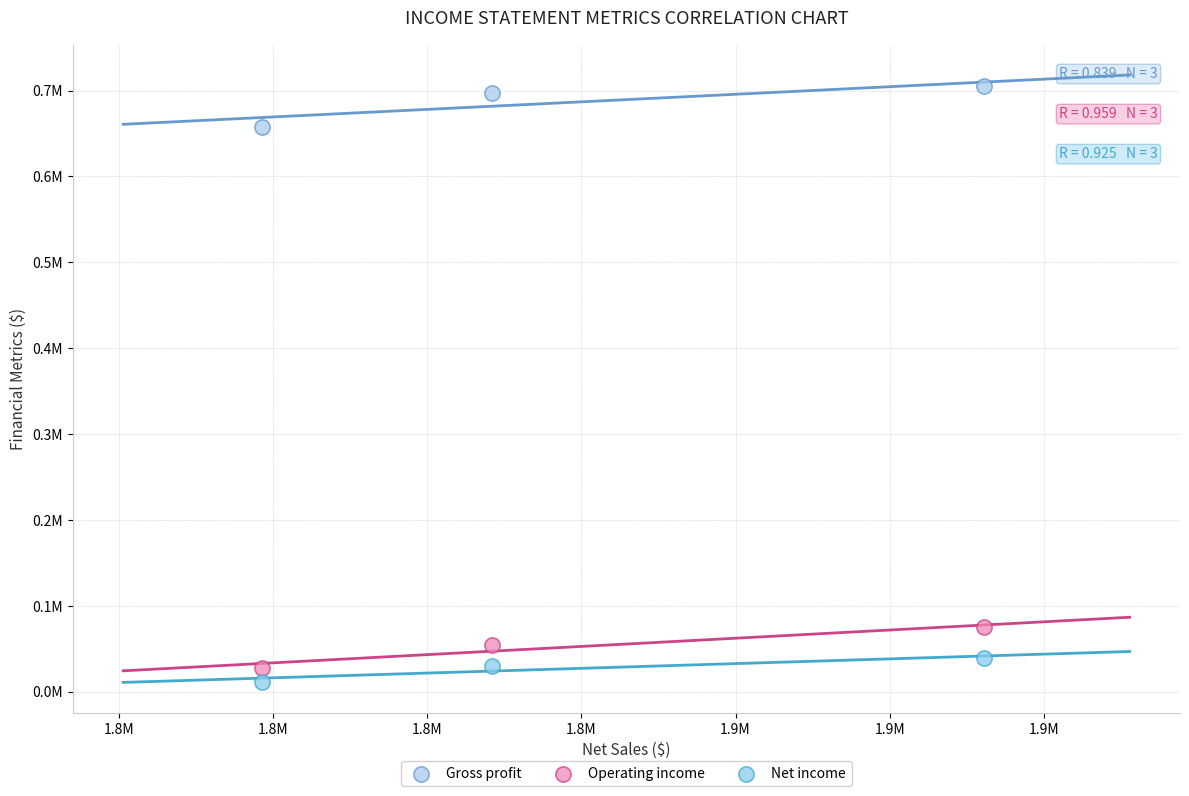

What are all the series names shown in the legend?

Gross profit, Operating income, Net income